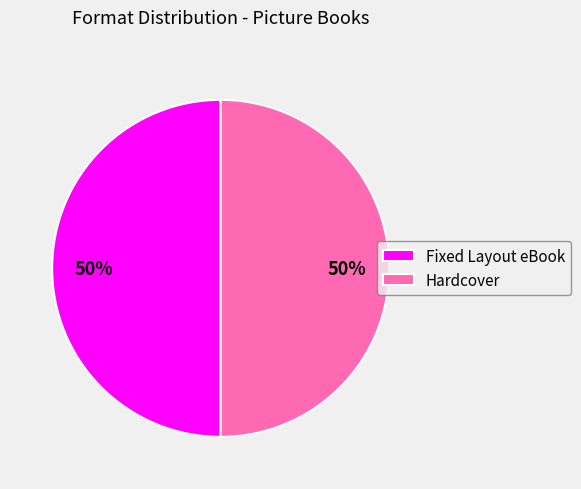

True or false: Fixed Layout eBook accounts for 50% of the total.

True